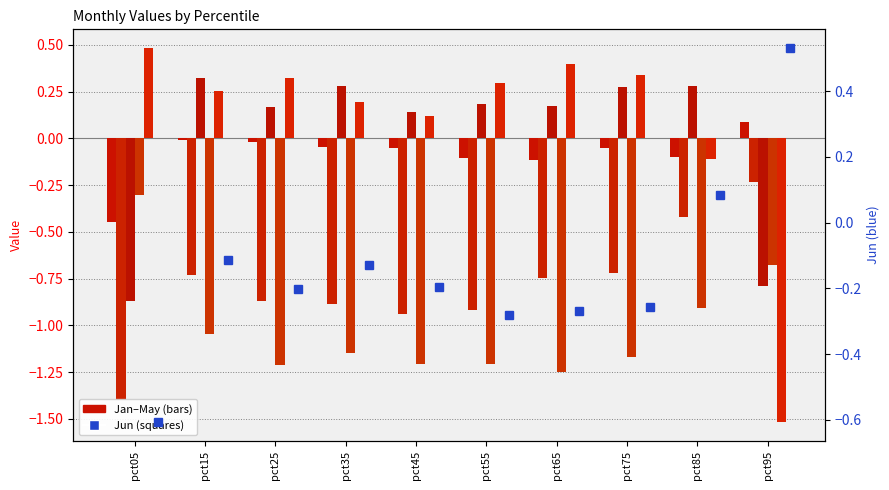

Reading right to left, what are all the values shown in this chart?

Jan: 0.1	-0.1	-0.1	-0.1	-0.1	-0.0	-0.0	-0.0	-0.0	-0.4
Feb: -0.2	-0.4	-0.7	-0.7	-0.9	-0.9	-0.9	-0.9	-0.7	-1.4
Mar: -0.8	0.3	0.3	0.2	0.2	0.1	0.3	0.2	0.3	-0.9
Apr: -0.7	-0.9	-1.2	-1.3	-1.2	-1.2	-1.1	-1.2	-1.0	-0.3
May: -1.5	-0.1	0.3	0.4	0.3	0.1	0.2	0.3	0.3	0.5
Jun: 0.5	0.1	-0.3	-0.3	-0.3	-0.2	-0.1	-0.2	-0.1	-0.6